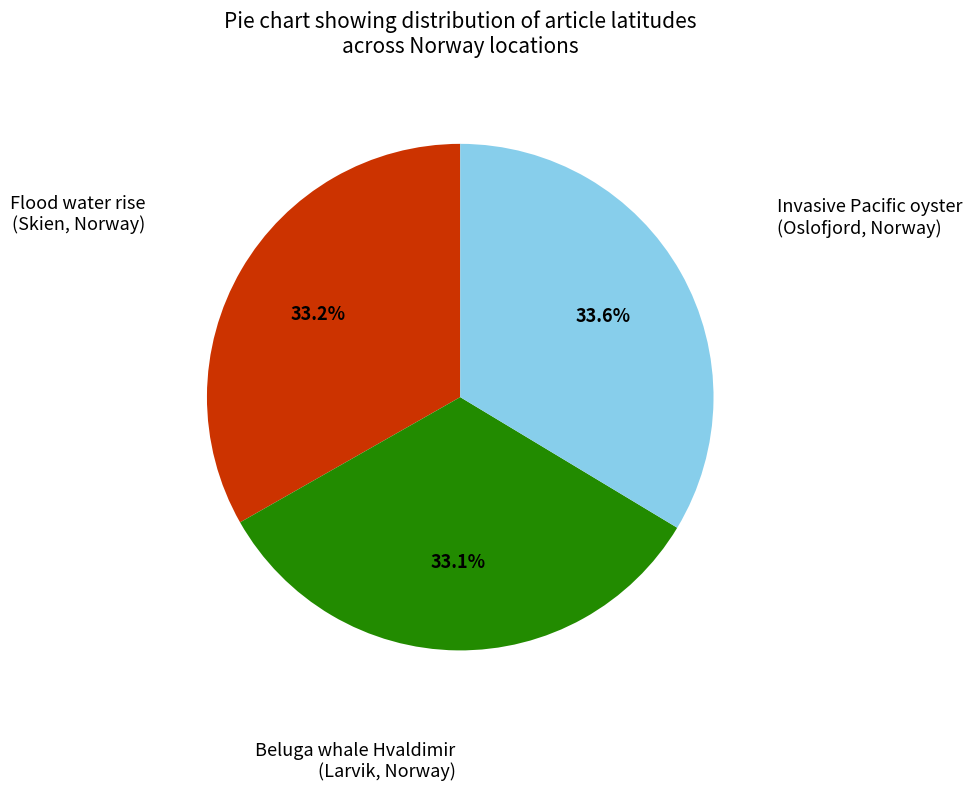

How many segments does this pie chart have?

3